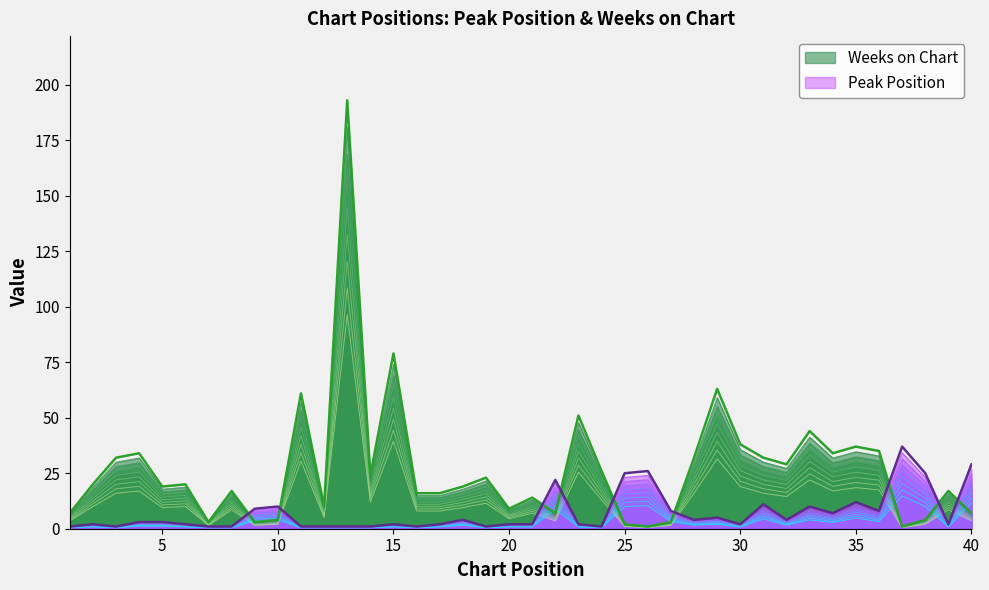

Between 25 and 1, which is larger?

25